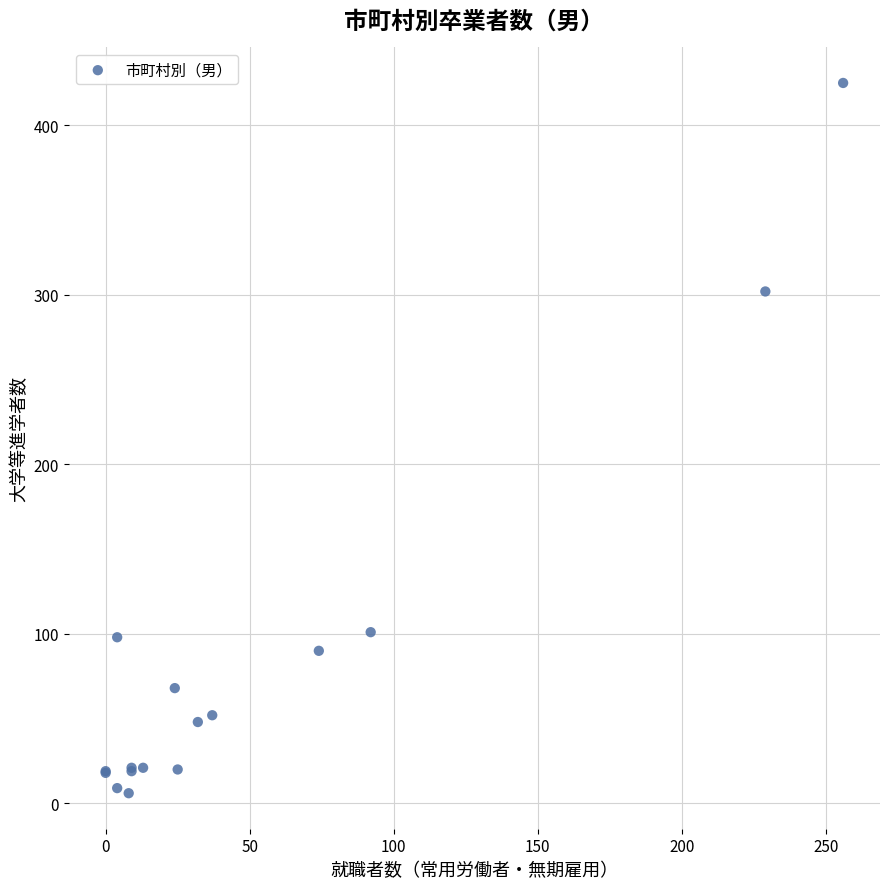

What Y value in the scatter plot is closest to 215?

302